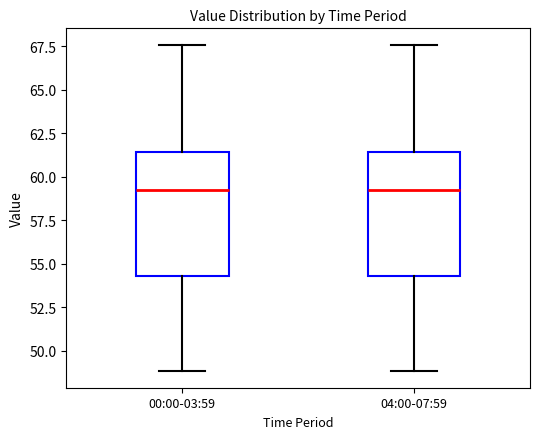

Where does the lower whisker of the box for 00:00-03:59 end on the y-axis? The values are not printed on the chart, so give them approximately, as read against the axis.

49.0